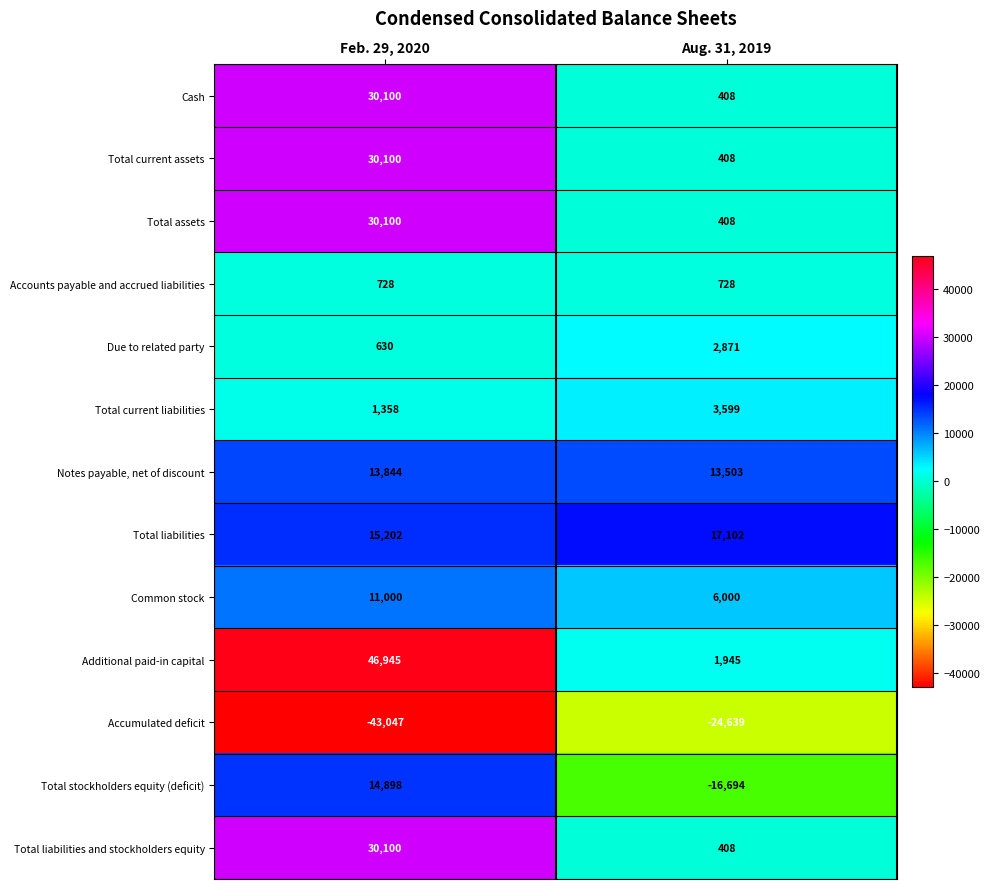

Which category has the lowest value across all series?

Feb. 29, 2020